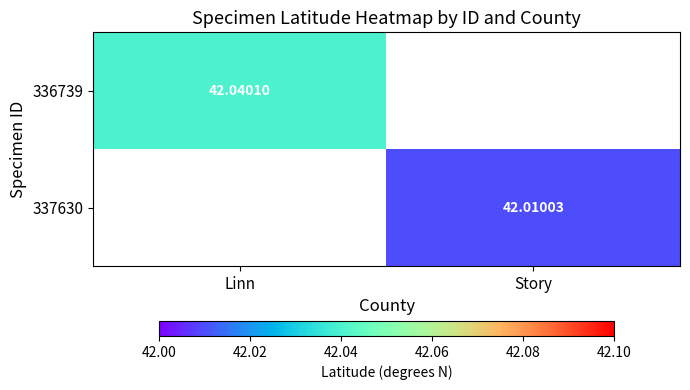

At how many categories does at least one series exceed 42?

2